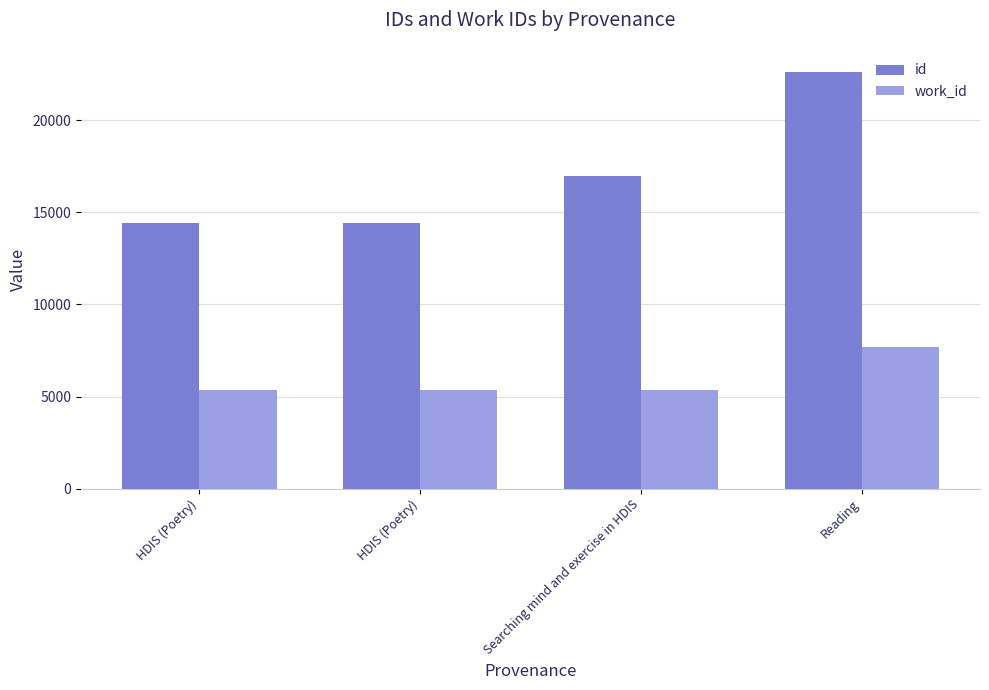

Are the bars grouped side by side (vs. stacked)?

Yes